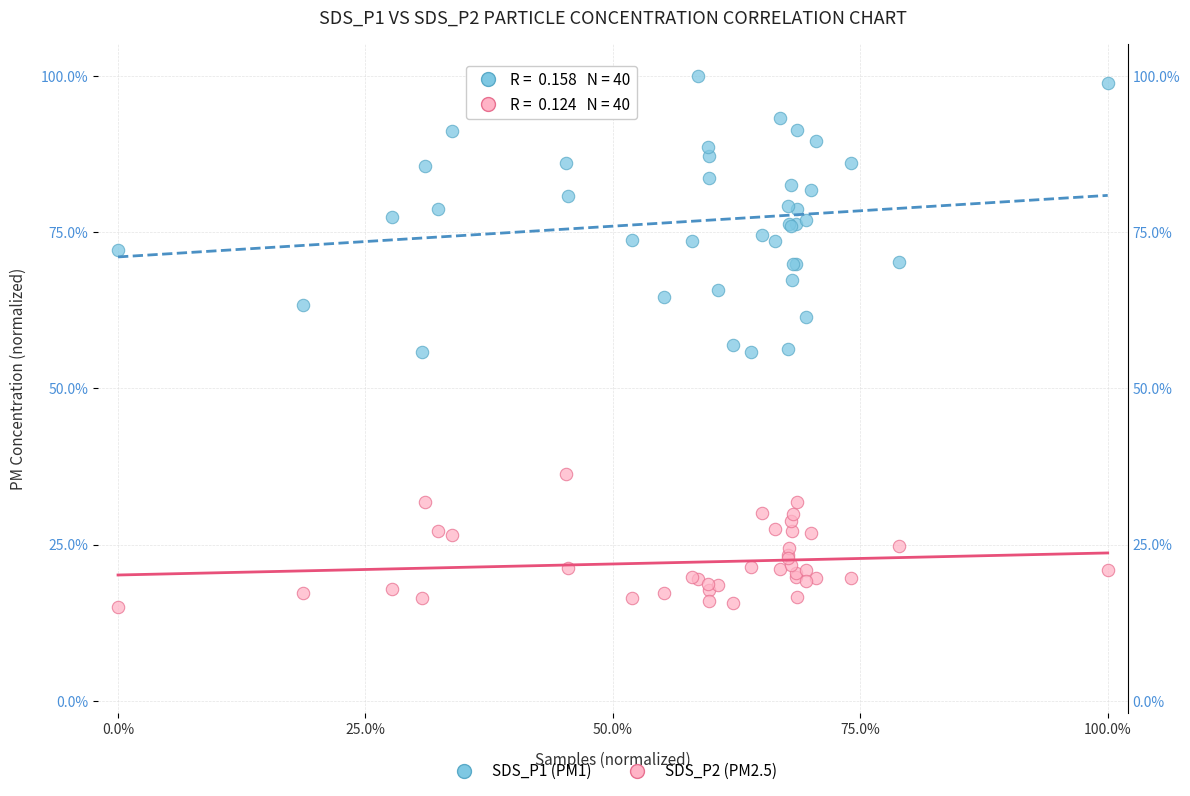

Which series reaches the minimum Y coordinate?

SDS_P2 (PM2.5)